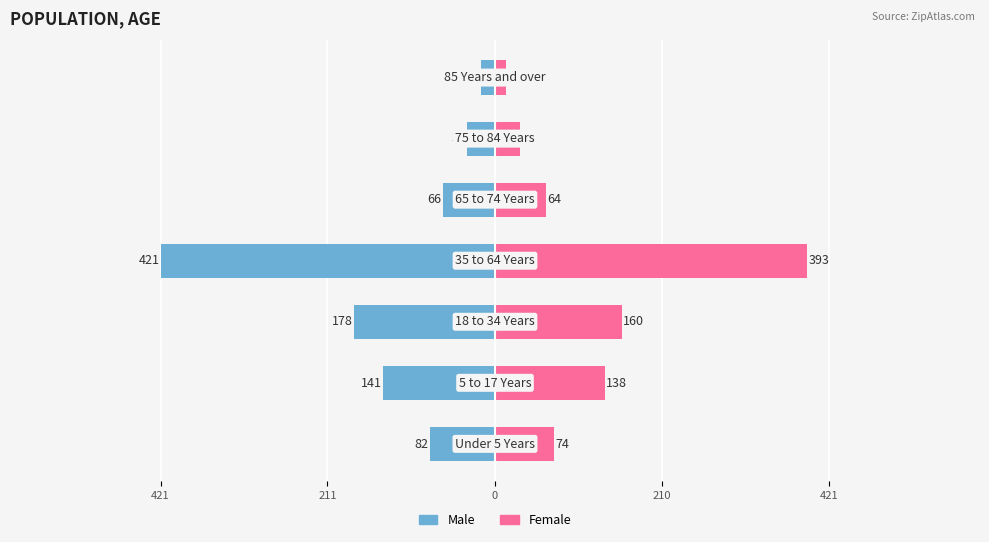

Between 210 and 211, which is larger?

211